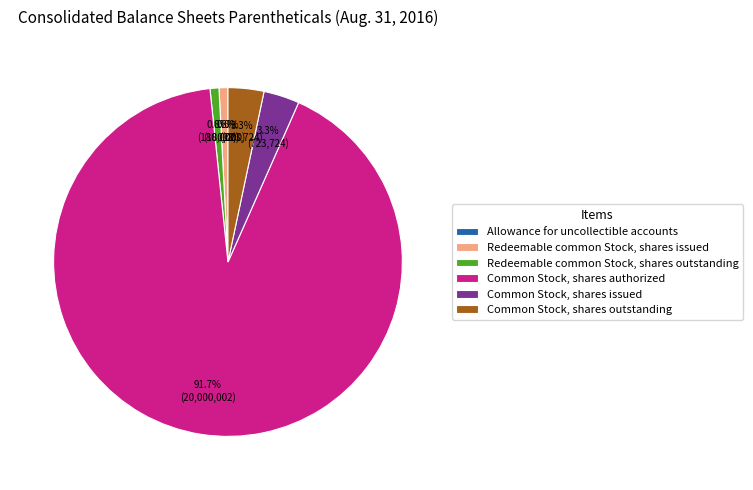

Combined, do Common Stock, shares issued and Redeemable common Stock, shares outstanding account for over 50%?

No